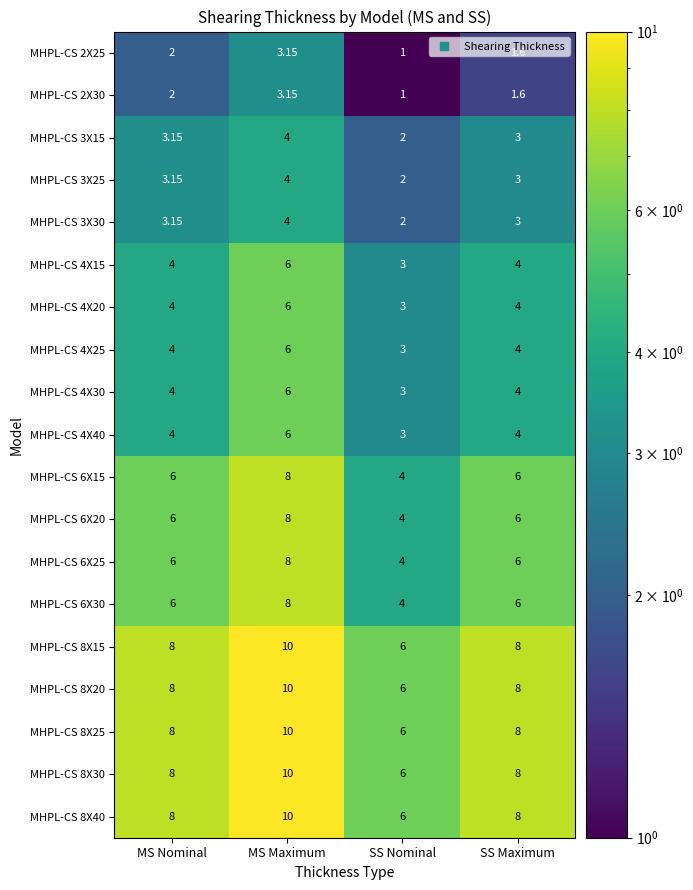

Count the number of data series in this chart.

19